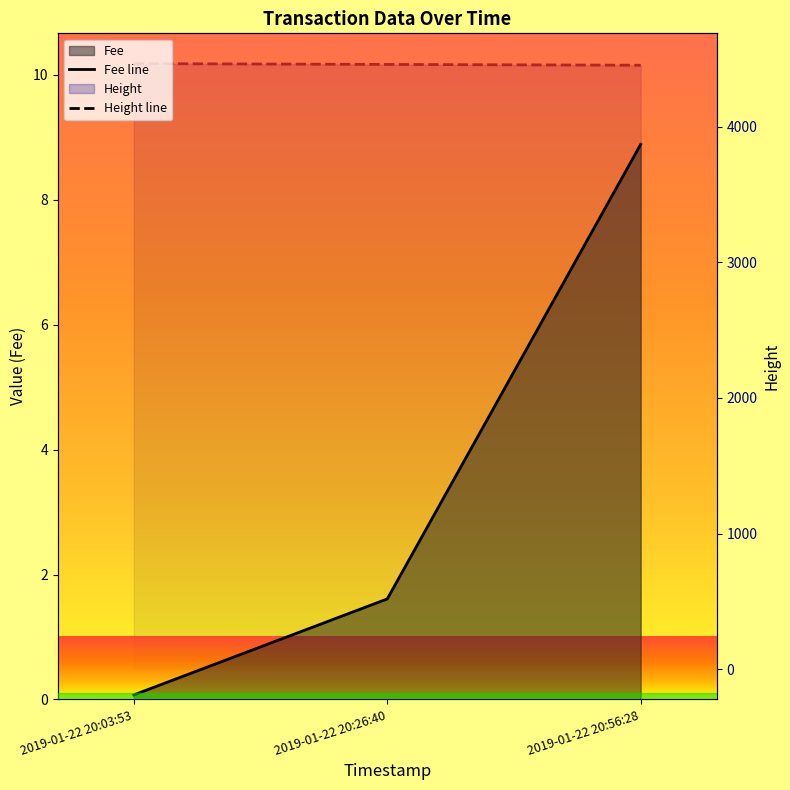

What are all the series names shown in the legend?

Fee, Height